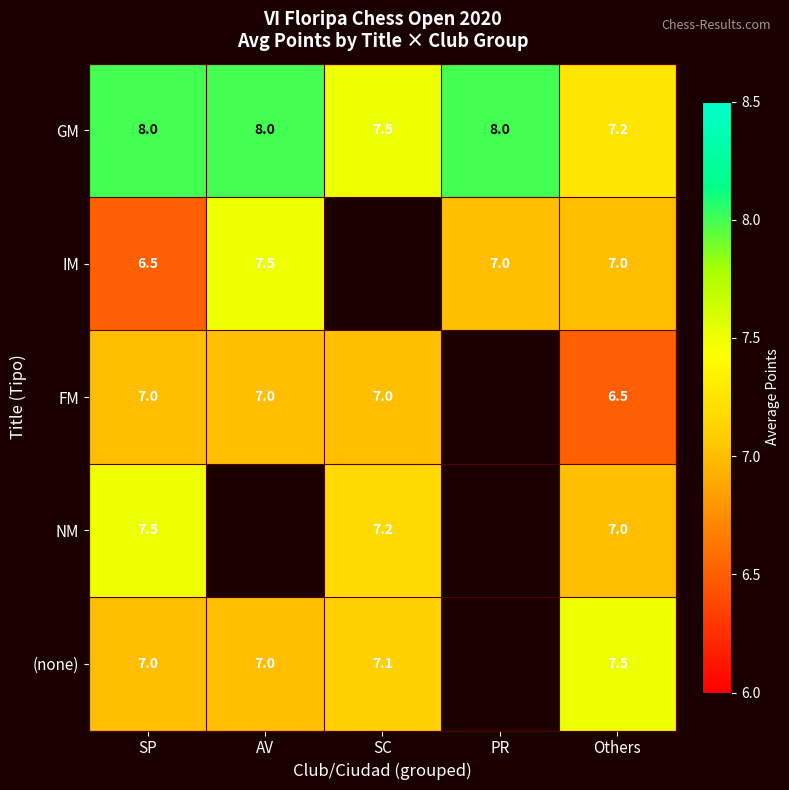

At how many categories does at least one series exceed 7?

5